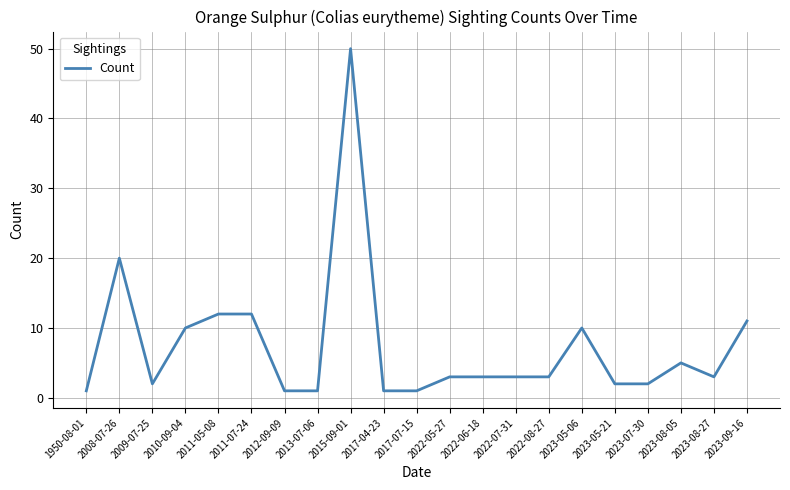

What is the change in value from 2011-07-24 to 2023-05-06?

-2